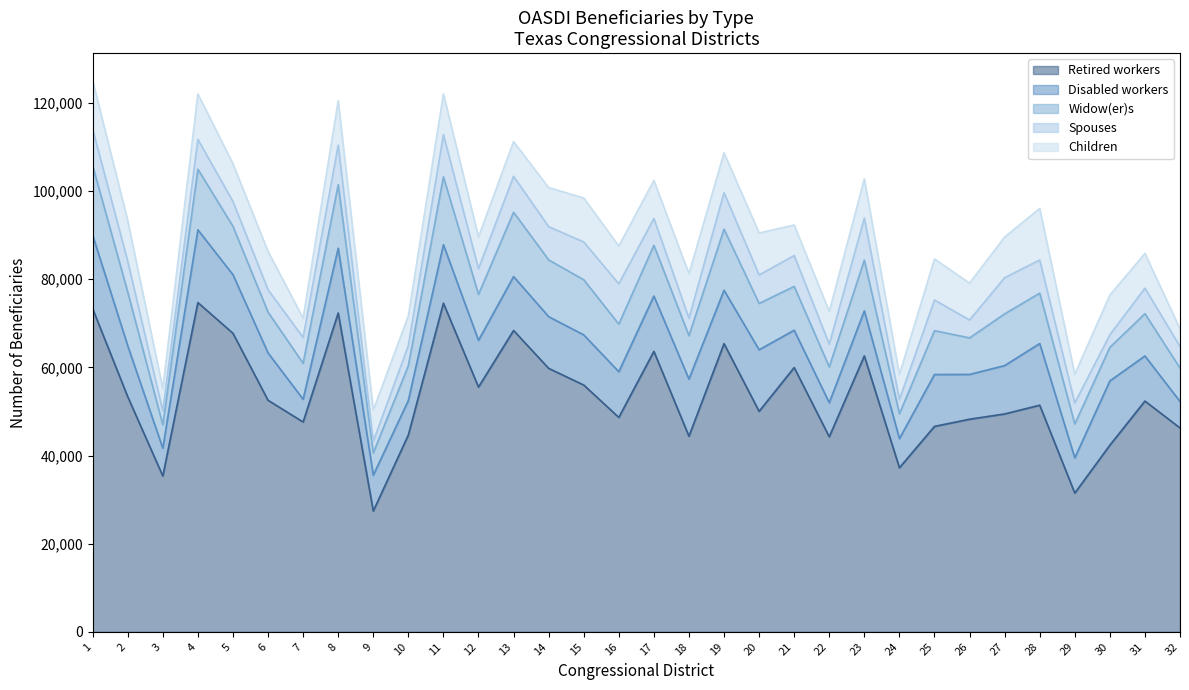

What is the smallest value displayed?

2604